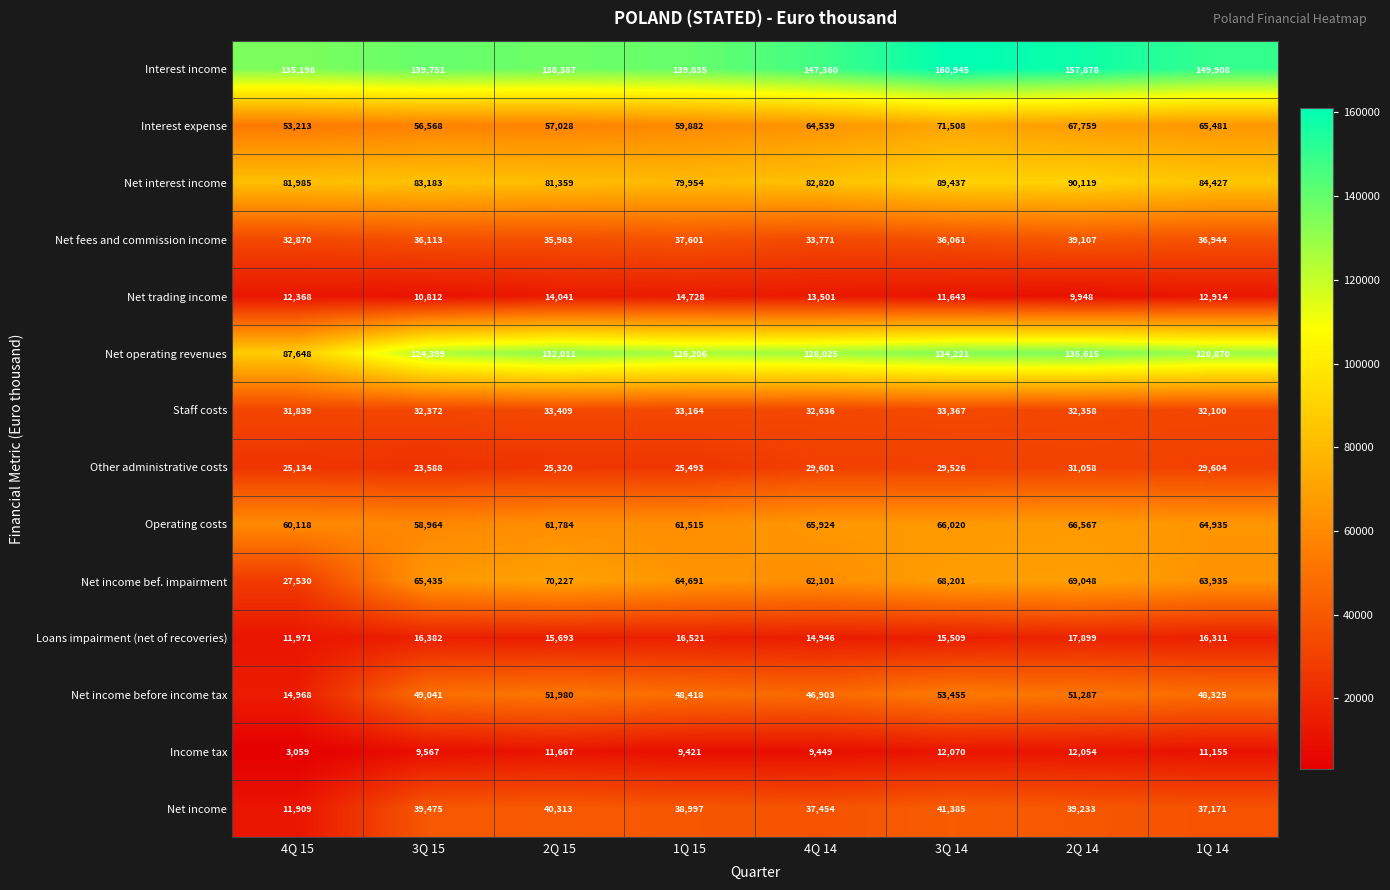

Where is Income tax nearest to the value 7564?

1Q 15